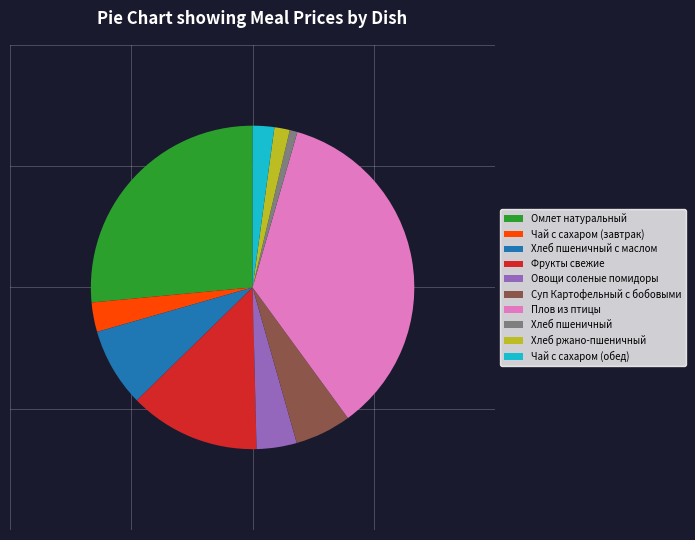

Does any single category account for the majority?

No